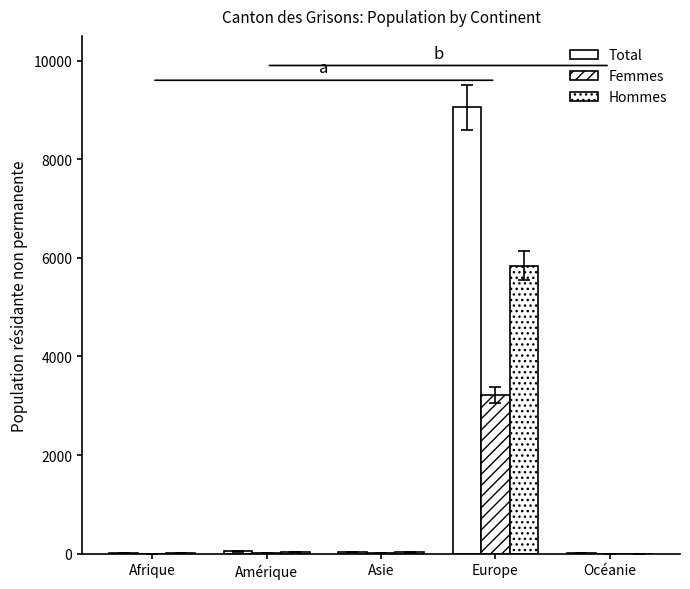

Does the chart contain stacked bars?

No